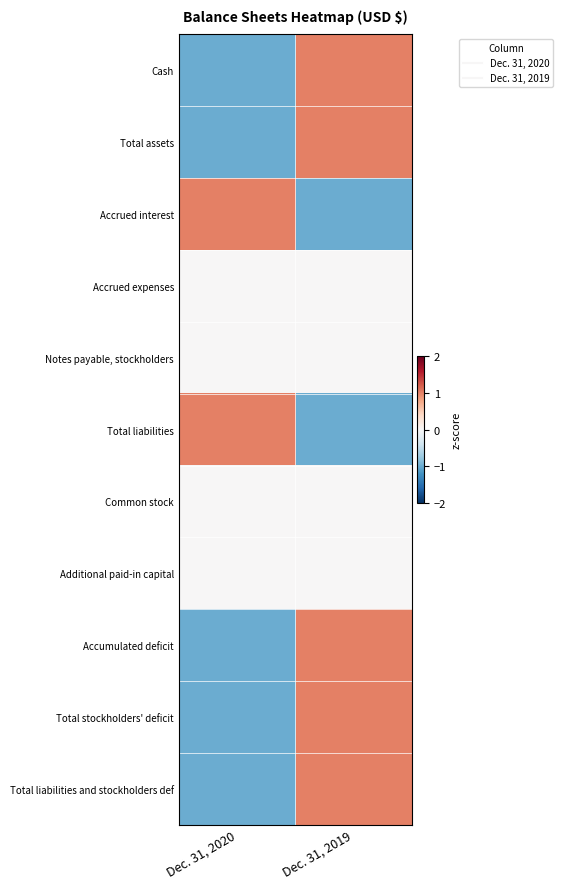

What is the total value across all series at Dec. 31, 2019?

3